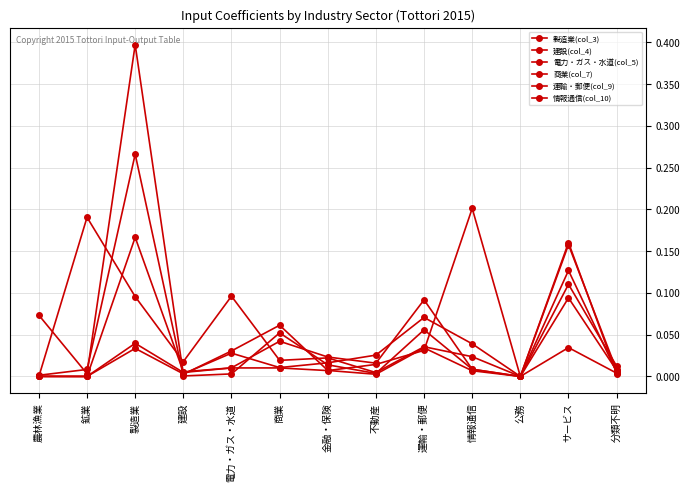

How many lines are shown in the chart?

6